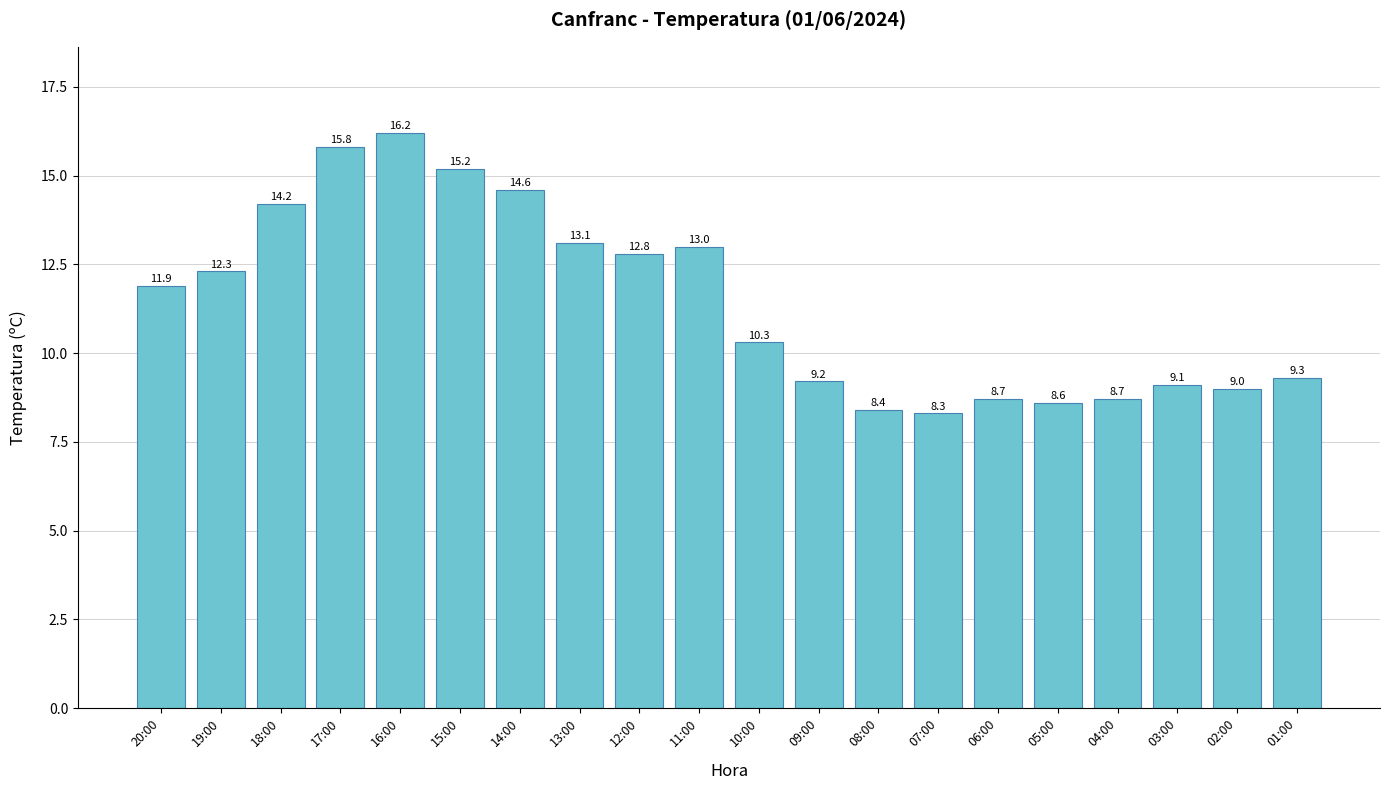

Reading left to right, list all the values displayed in this chart.

11.9	12.3	14.2	15.8	16.2	15.2	14.6	13.1	12.8	13.0	10.3	9.2	8.4	8.3	8.7	8.6	8.7	9.1	9.0	9.3